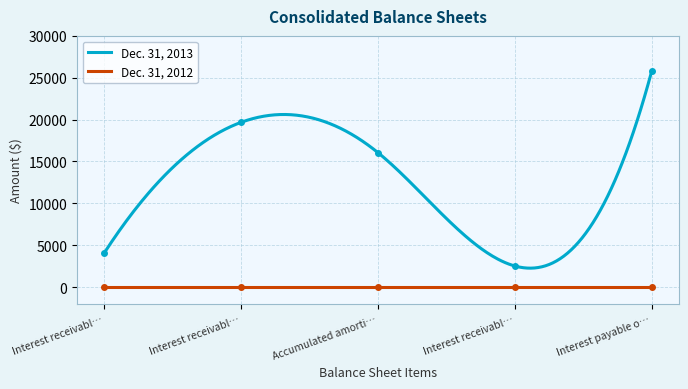

What is the change in value from Interest receivabl… to Accumulated amorti…?

+11950